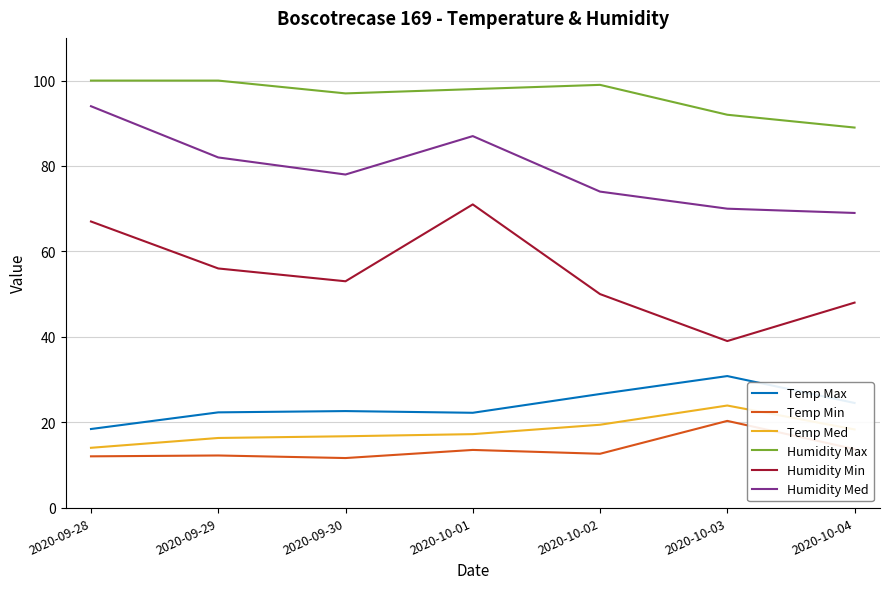

The value of Temp Max at 2020-09-28 is 18.4. True or false?

True